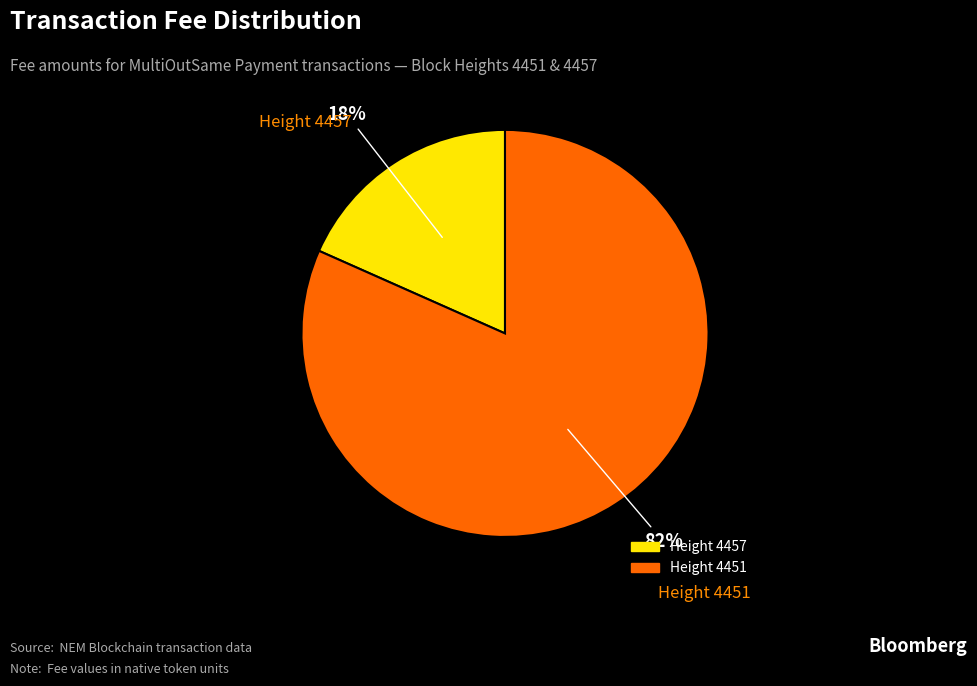

Is there a majority slice in this chart?

Yes